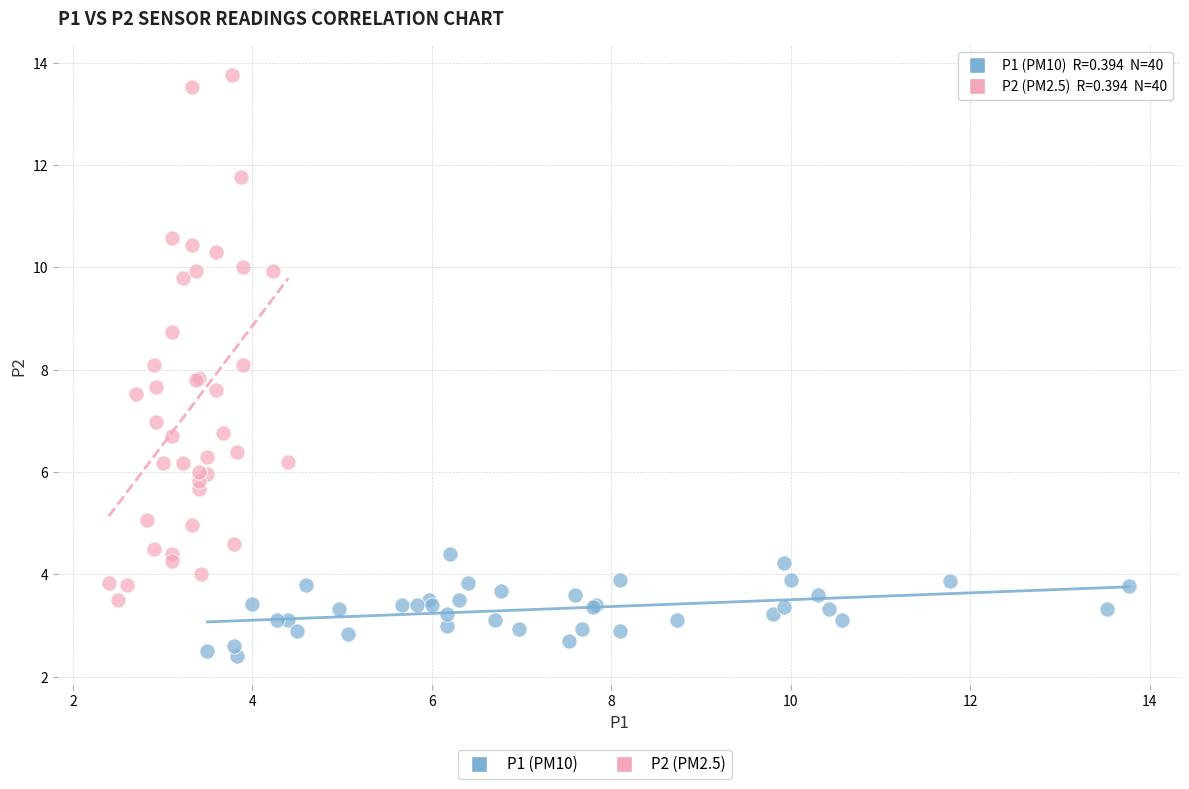

Which series has the largest Y range (max minus min)?

P2 (PM2.5)